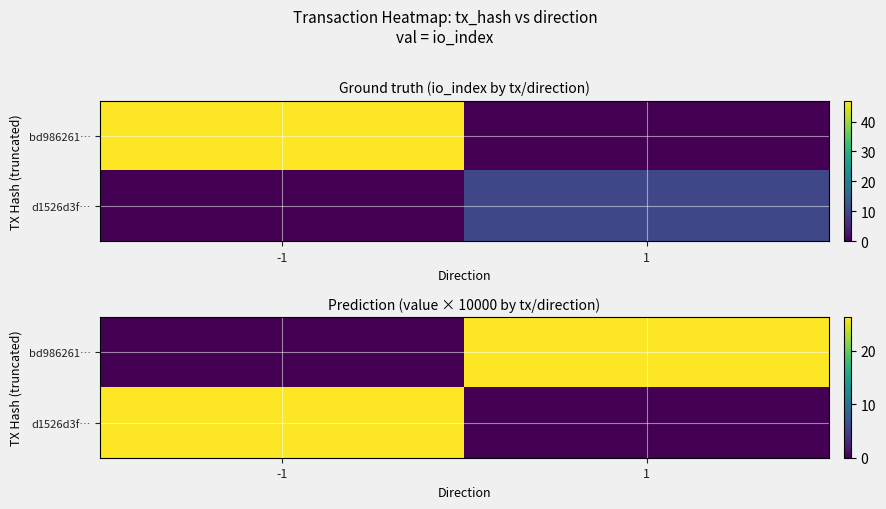

Is it true that bd986261… equals 26.2 at 1?

True